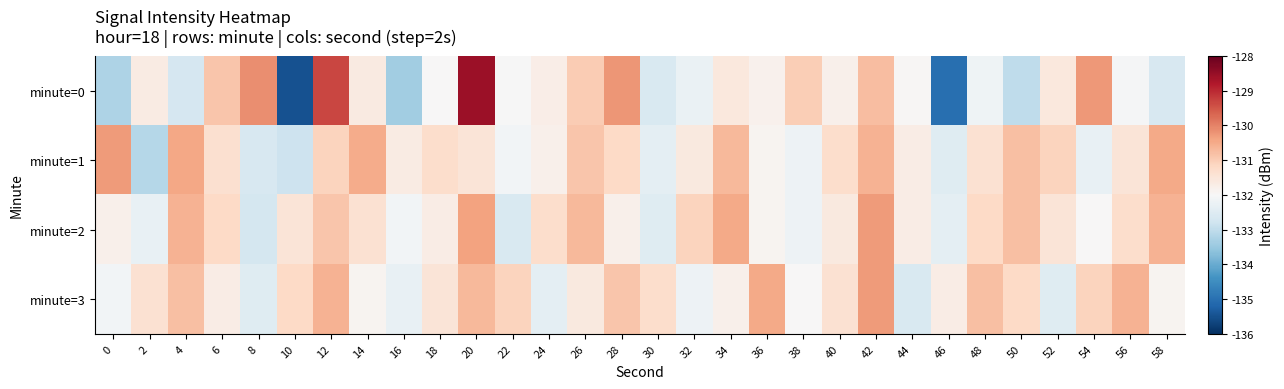

List the series in order of their peak value, highest first.

minute=0, minute=1, minute=2, minute=3